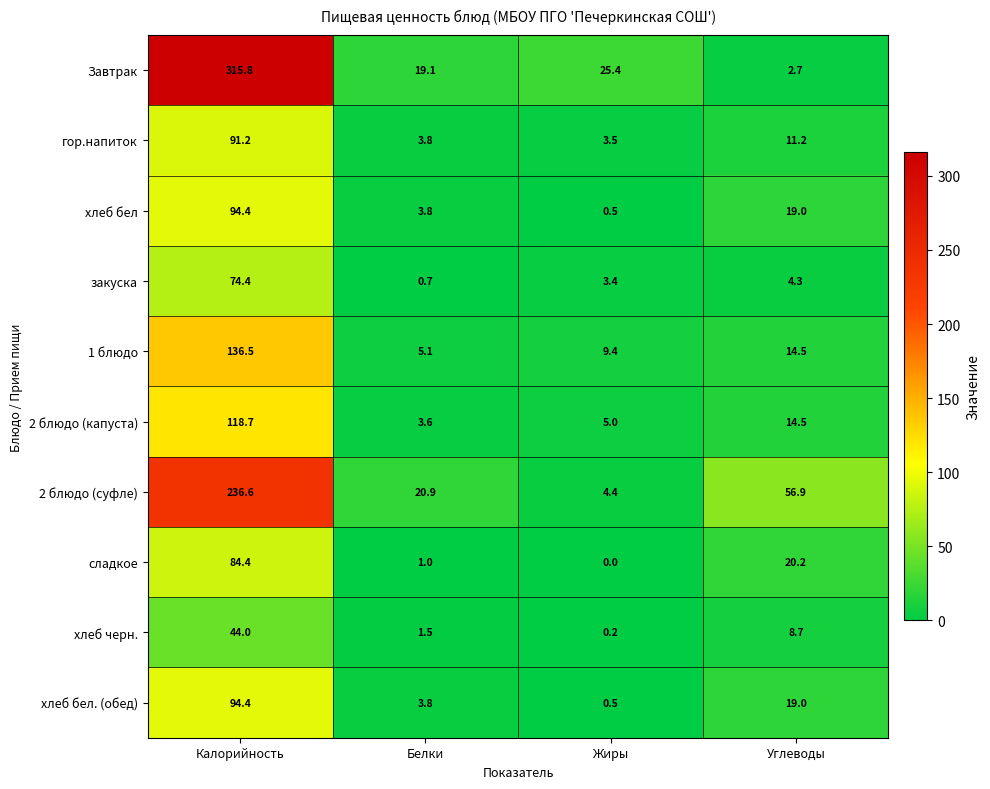

At which label does хлеб черн. reach its minimum?

Жиры